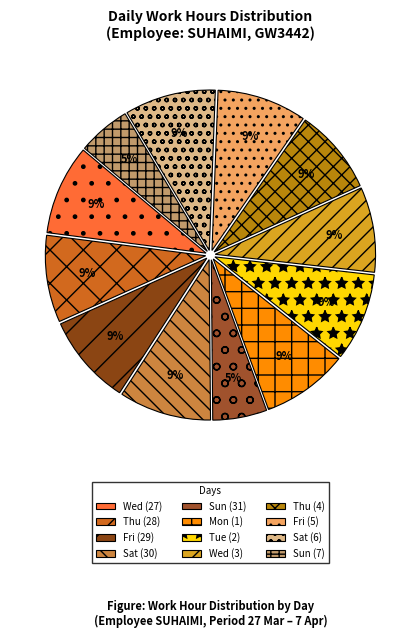

Does any single category account for the majority?

No